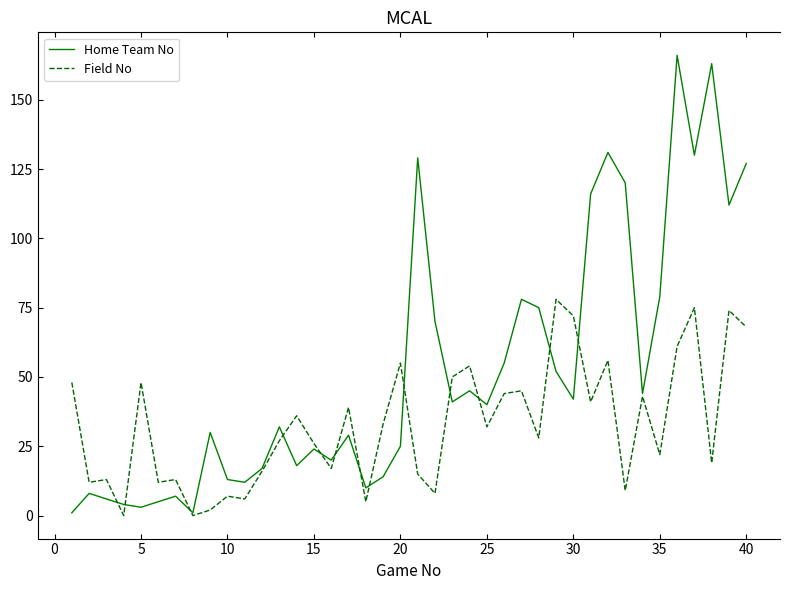

Is this an area chart (filled region under the line)?

No